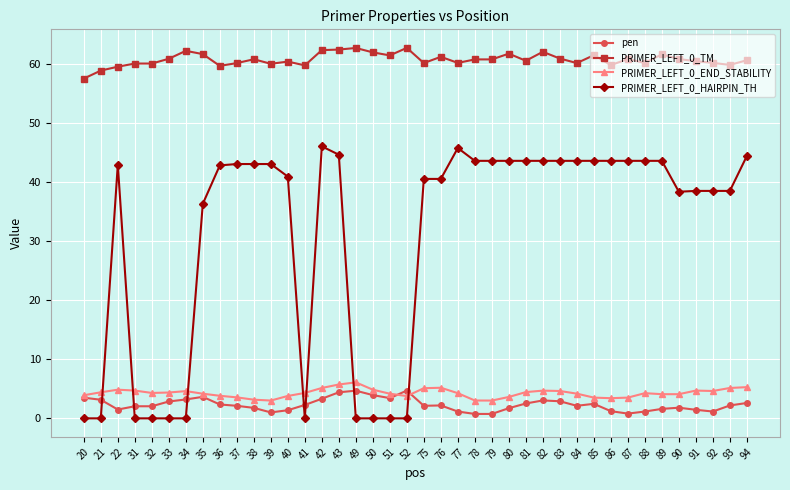

What is the value of the PRIMER_LEFT_0_HAIRPIN_TH point at the 8th from the left?

36.3